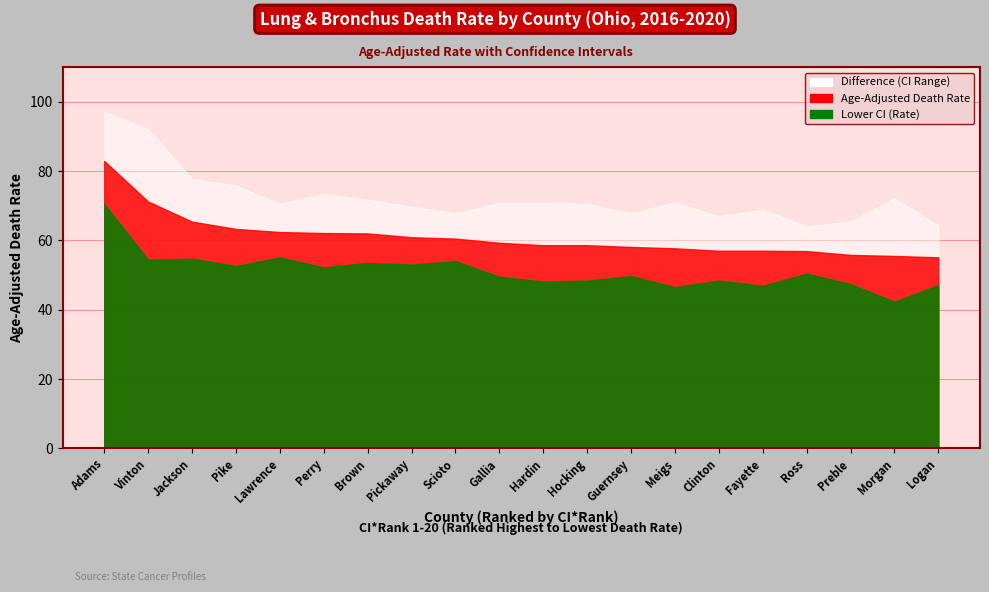

What position from the right is Brown?

14